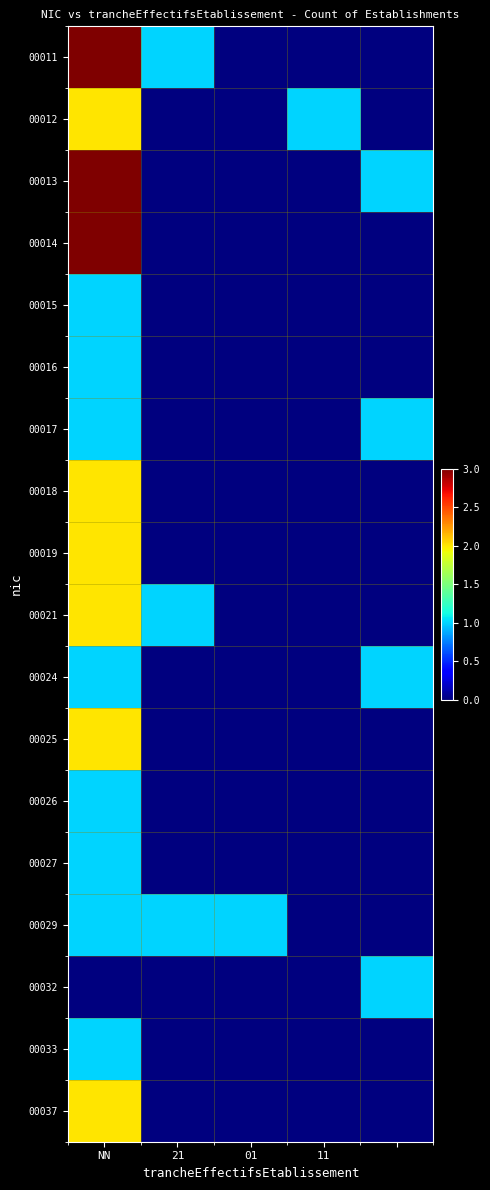

At how many categories does at least one series exceed 0?

5